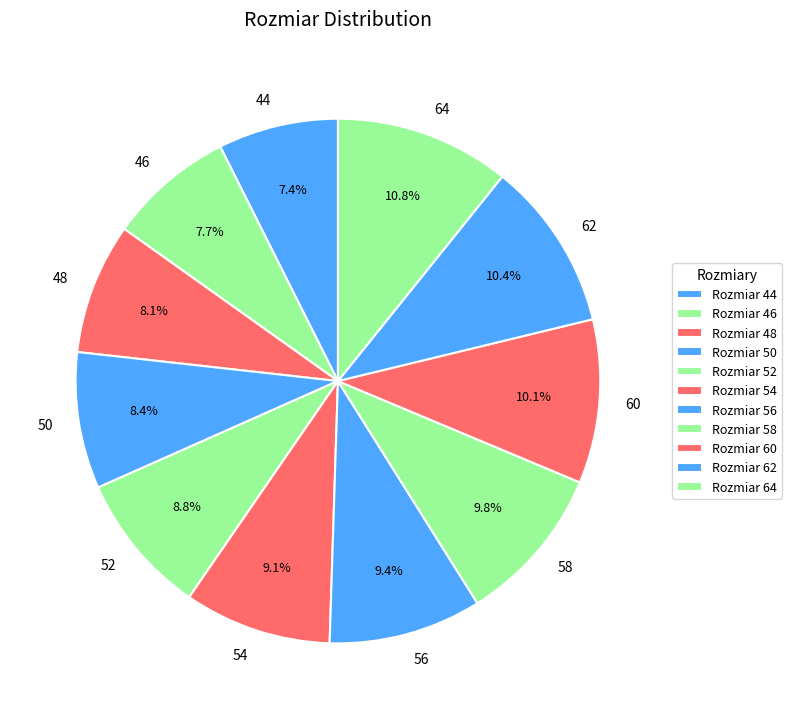

Combined, what portion of the pie is 52 and 56?

18.2%